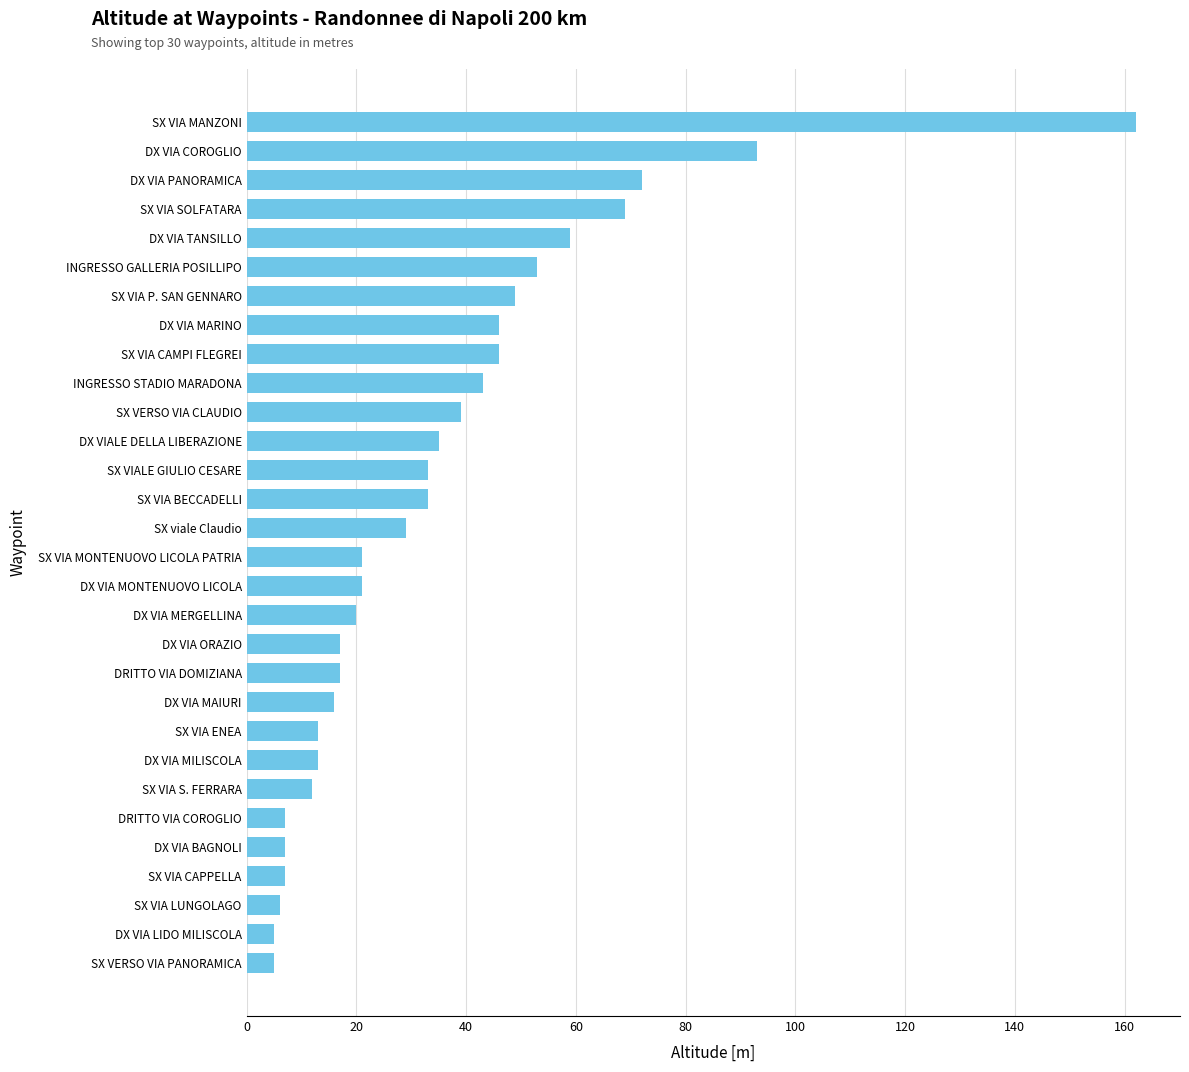

Reading top to bottom, extract all data points from this chart.

162	93	72	69	59	53	49	46	46	43	39	35	33	33	29	21	21	20	17	17	16	13	13	12	7	7	7	6	5	5